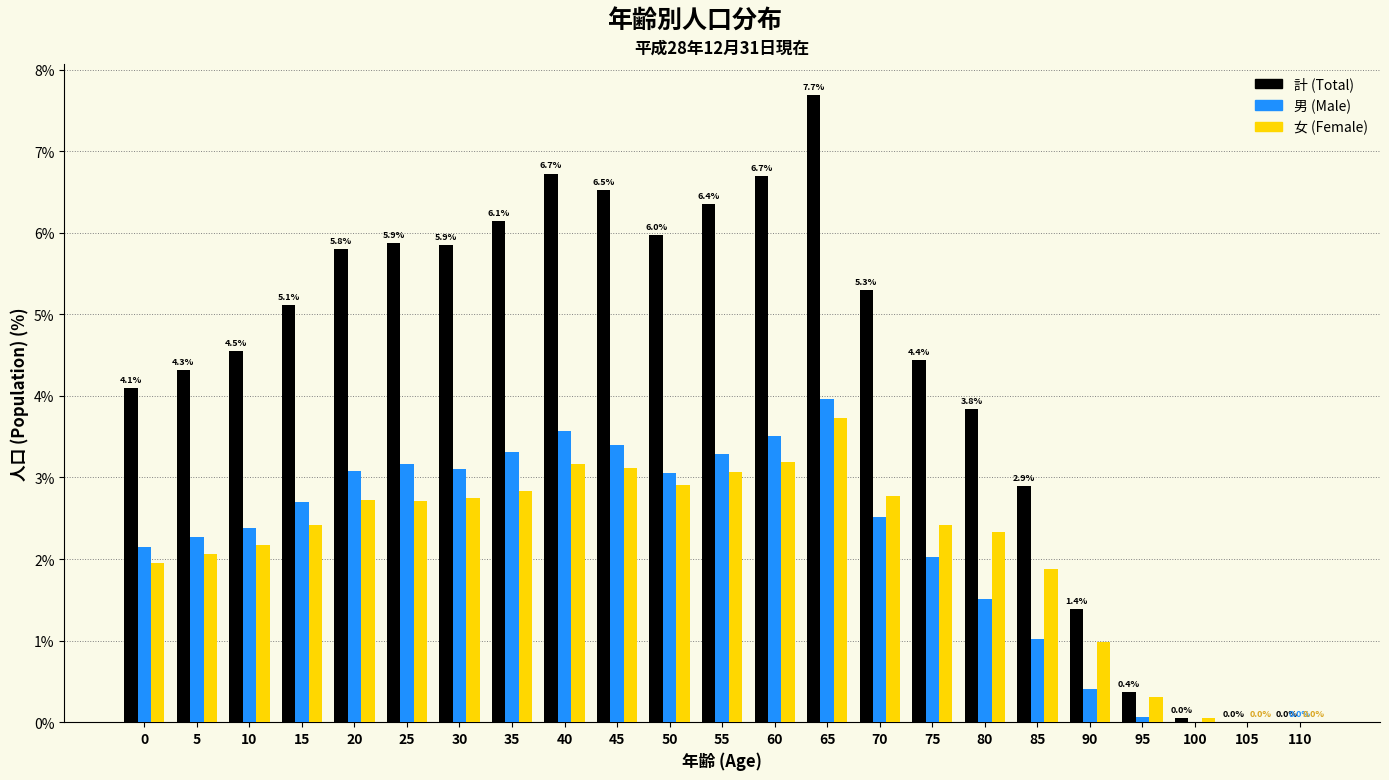

Read the 女 (Female) value at 35.

2.8